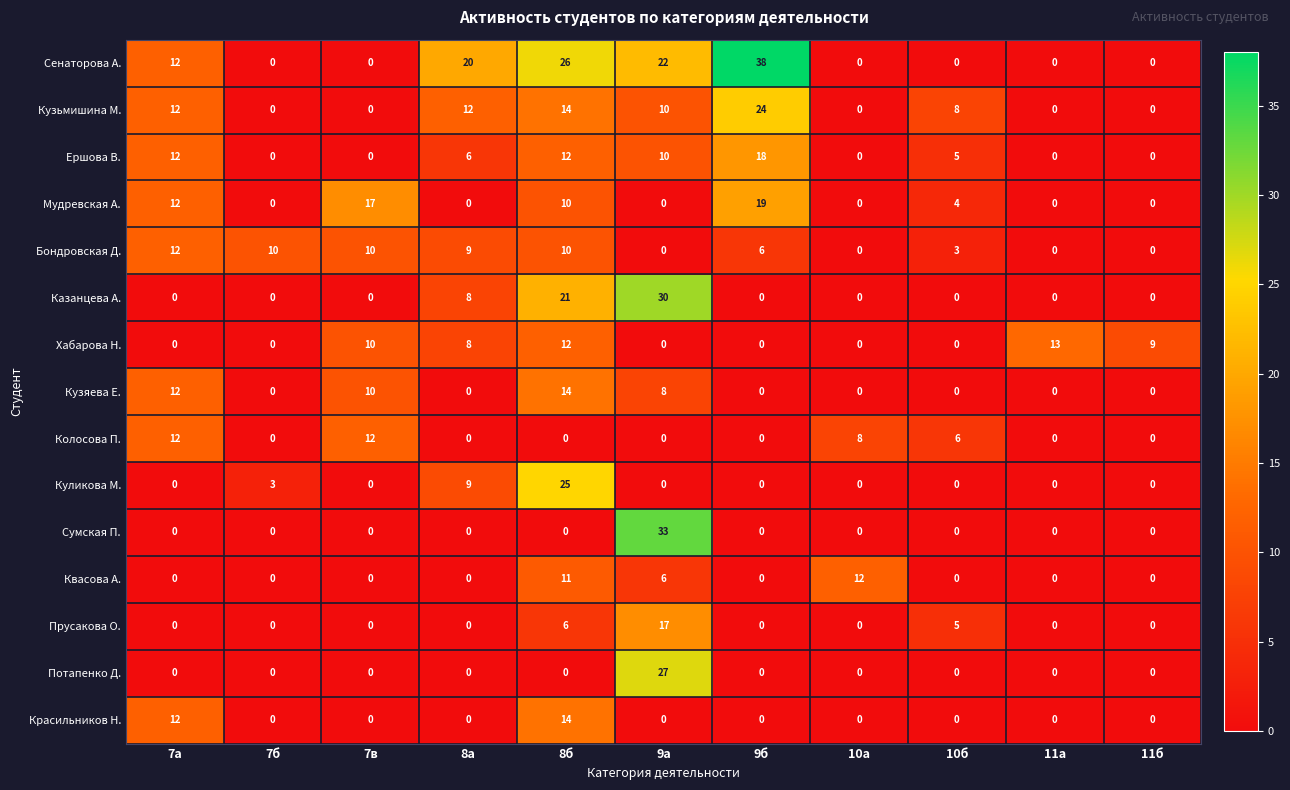

Which series has the largest total across all categories?

Сенаторова А.